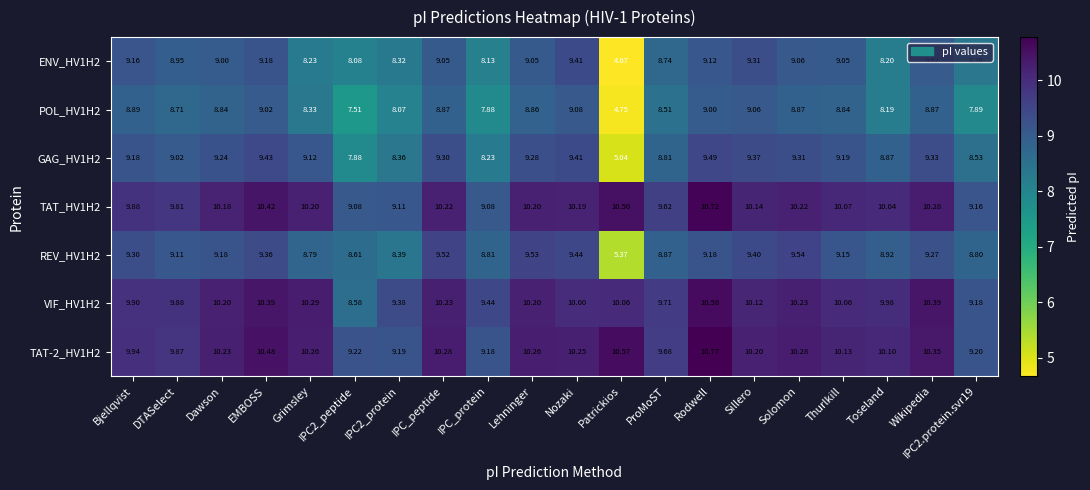

Is the value of TAT-2_HV1H2 at EMBOSS greater than the value of REV_HV1H2 at Dawson?

Yes